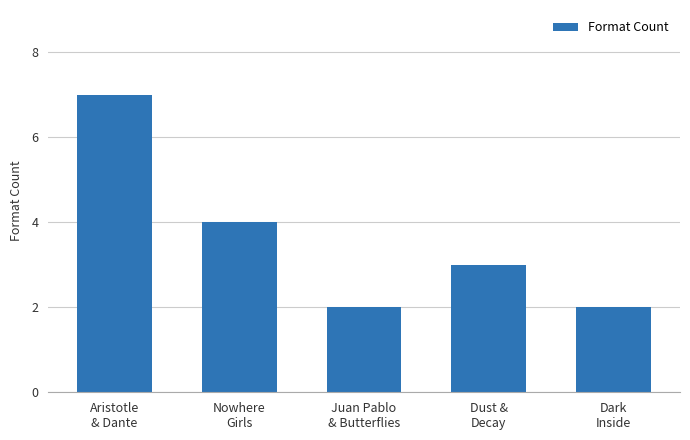

What is the change in value from Aristotle
& Dante to Juan Pablo
& Butterflies?

-5